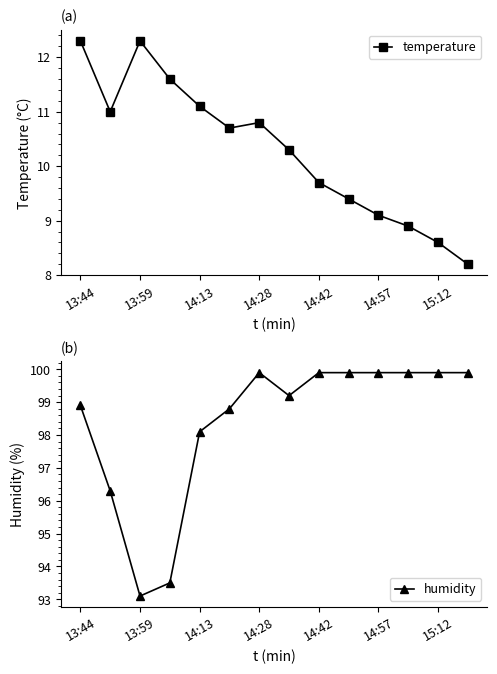

The value of temperature at 13:59 is 12.3. True or false?

True